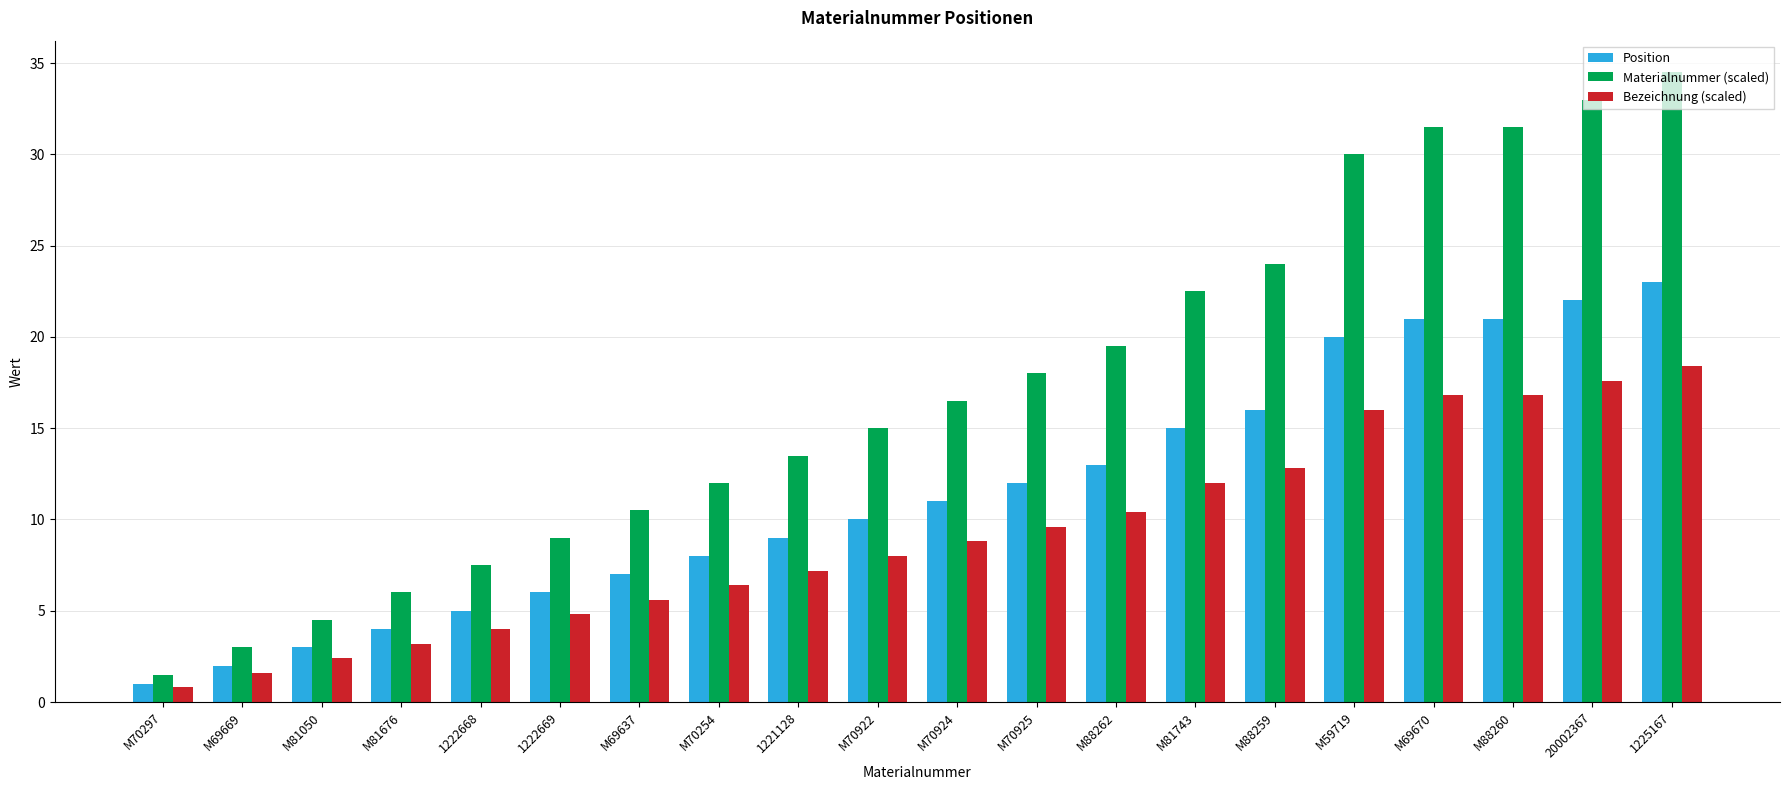

Between M81050 and M70924, which series saw the biggest shift?

Materialnummer (scaled)